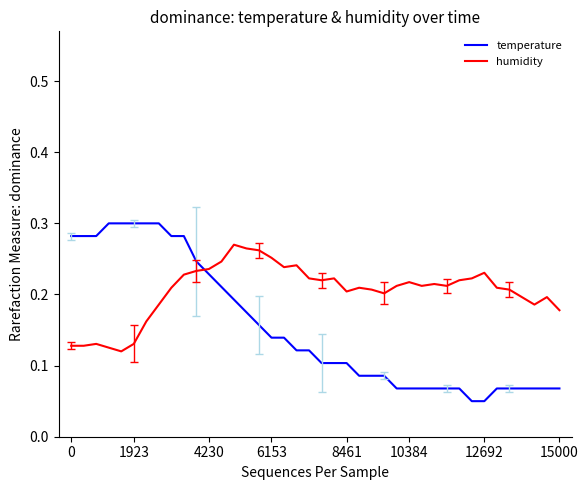

Which series has the largest total across all categories?

humidity